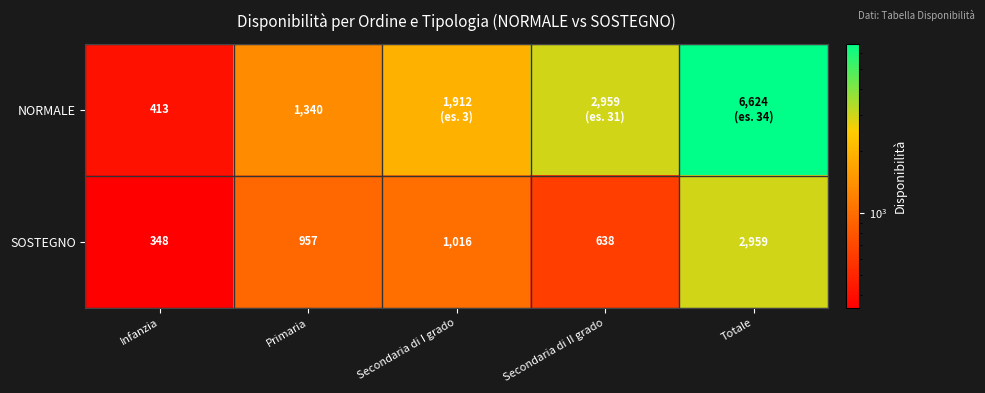

Read the SOSTEGNO value at Secondaria di II grado.

638